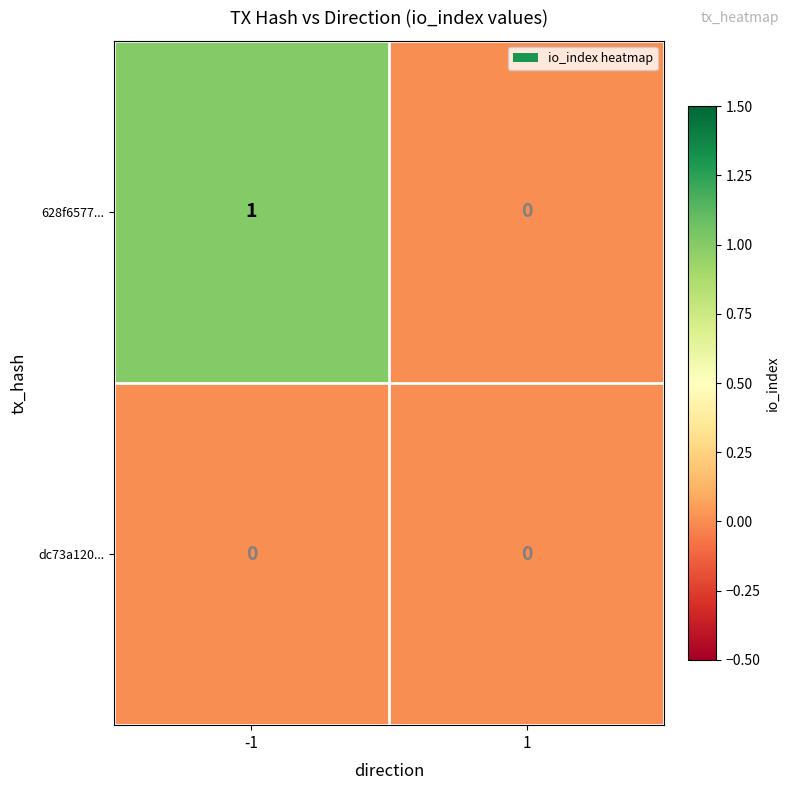

The dc73a120... series shows 0 at 1. True or false?

True